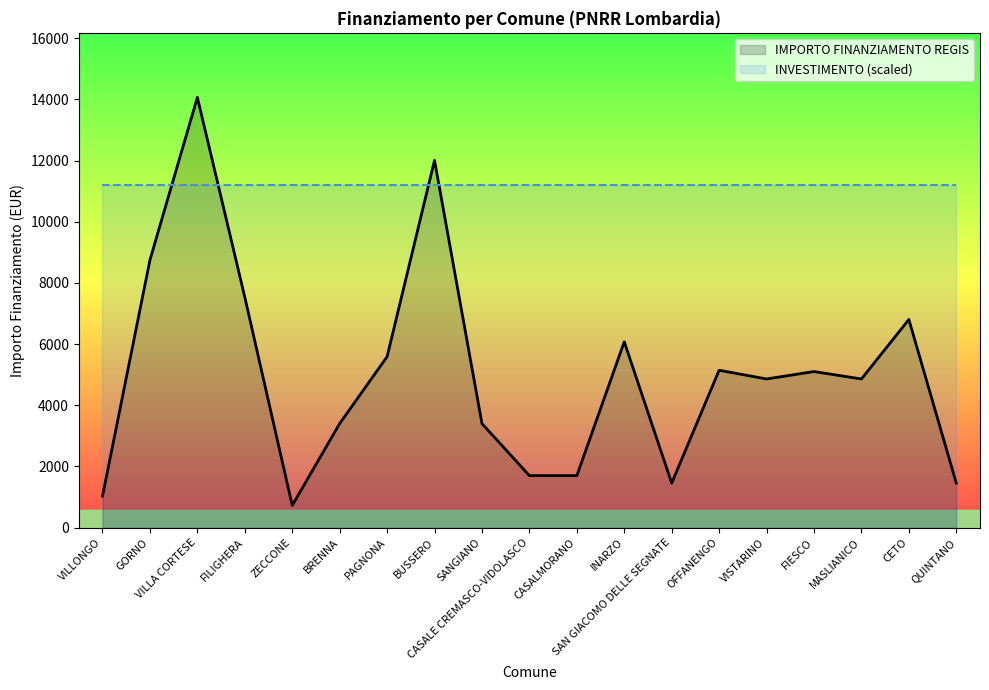

Is it true that the value at CASALMORANO is 3055?

False